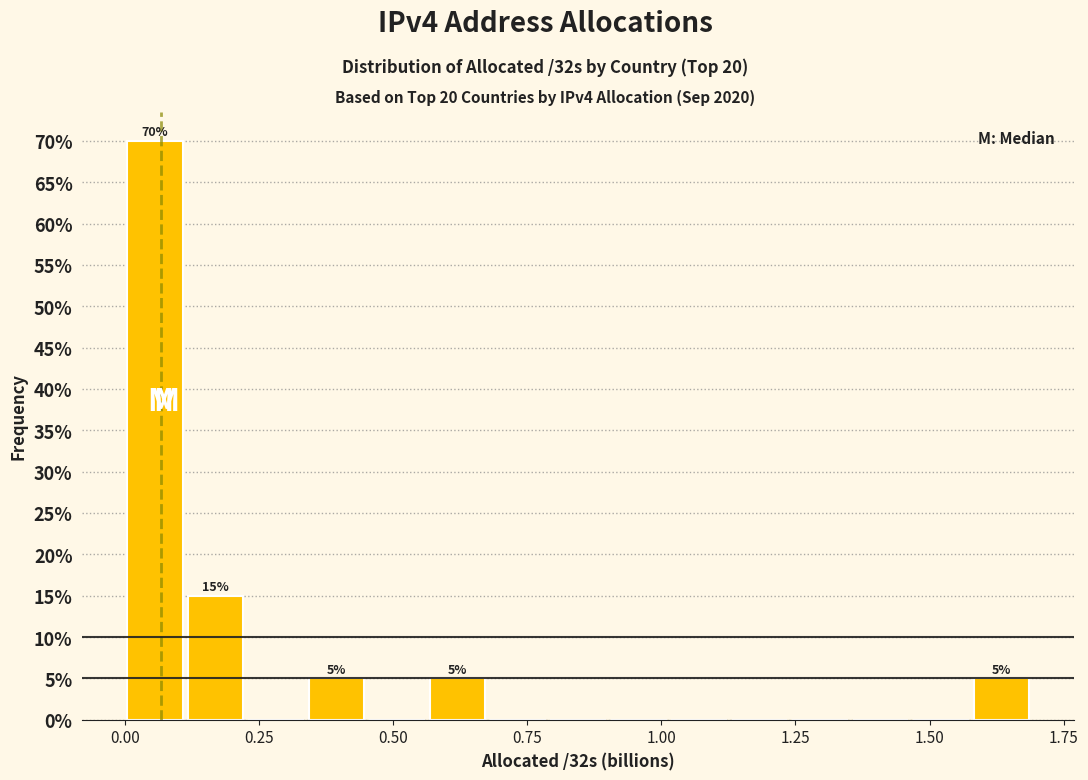

Around what value on the x-axis is the tallest bar? Give the approximate position of its centre, as read against the axis.

0.05